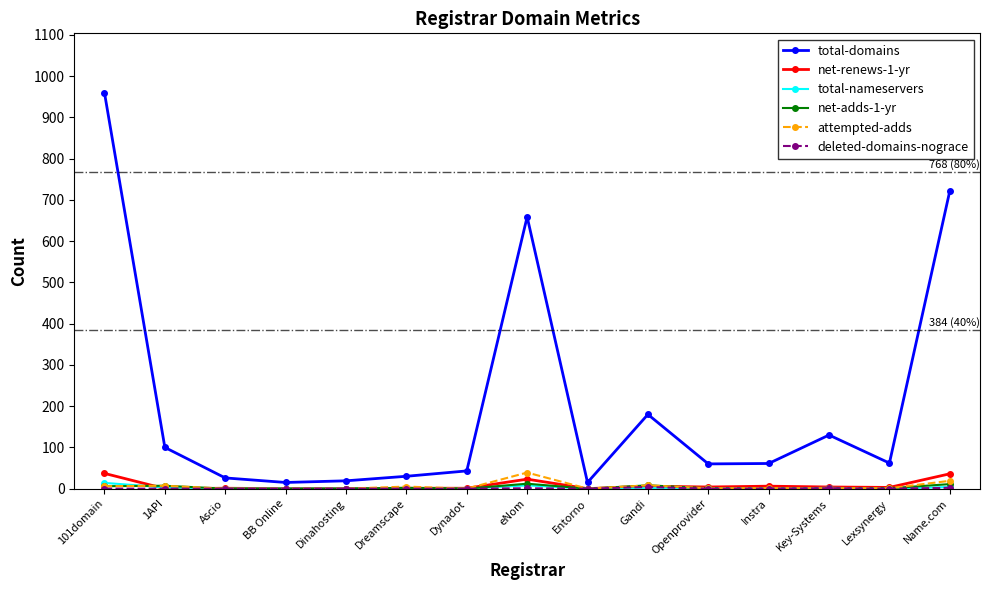

What is the label of the 1st point from the right?

Name.com